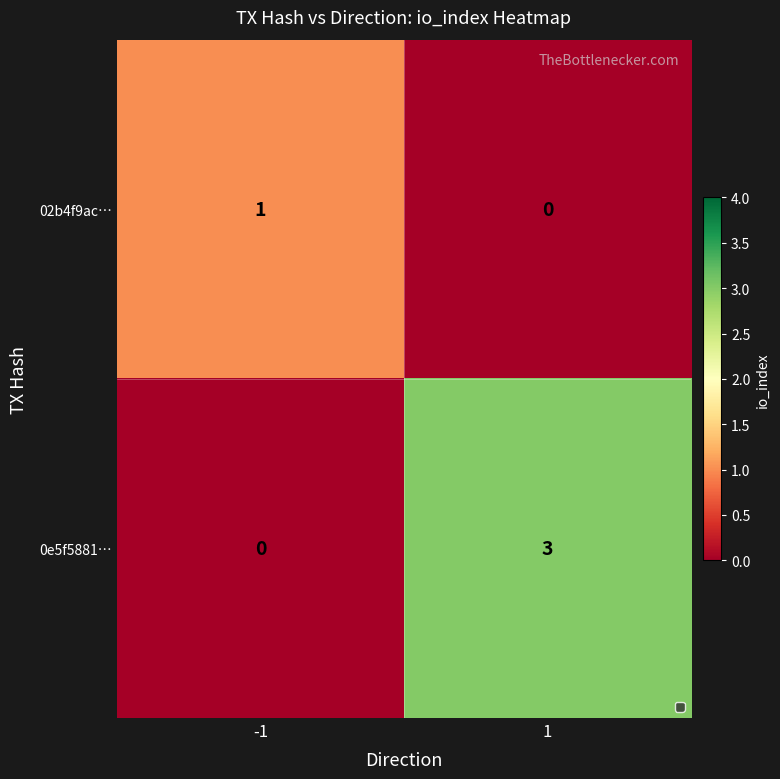

Reading right to left, what are all the values shown in this chart?

02b4f9ac…: 0	1
0e5f5881…: 3	0